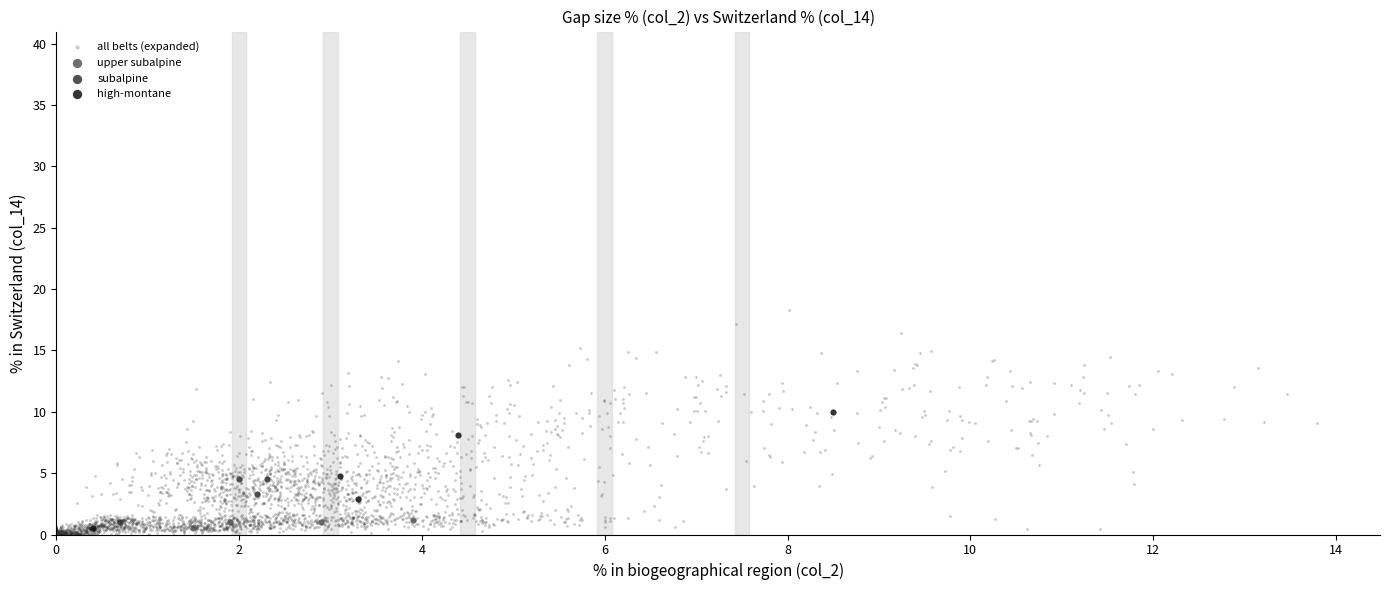

What are all the series names shown in the legend?

all belts (expanded), upper subalpine, subalpine, high-montane